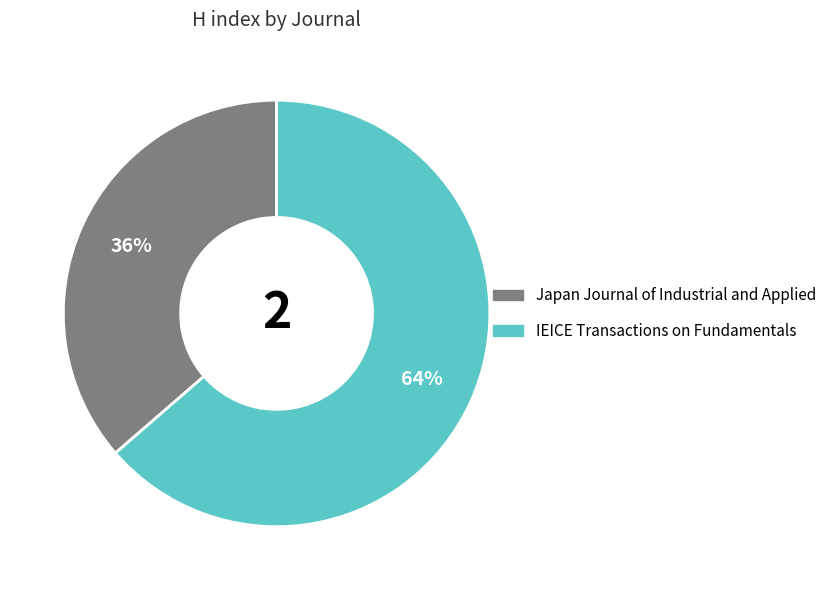

Rank the categories by value from lowest to highest.

Japan Journal of Industrial and Applied, IEICE Transactions on Fundamentals